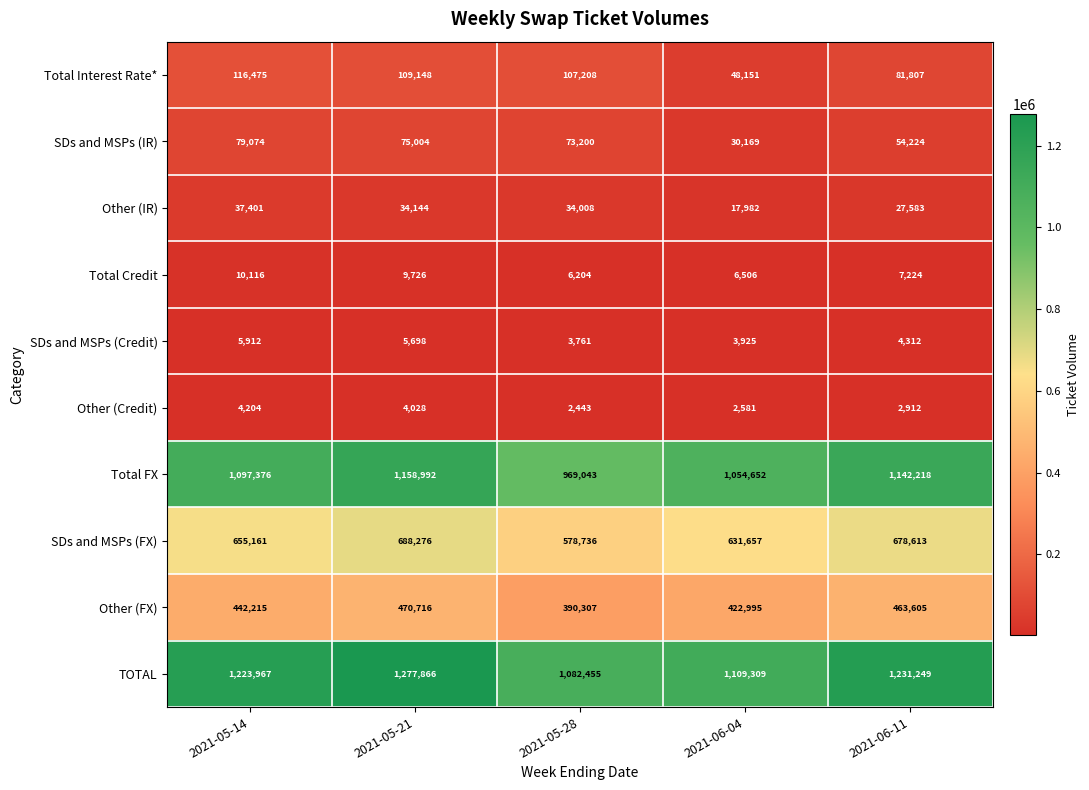

At which category is the sum across all series the highest?

2021-05-21